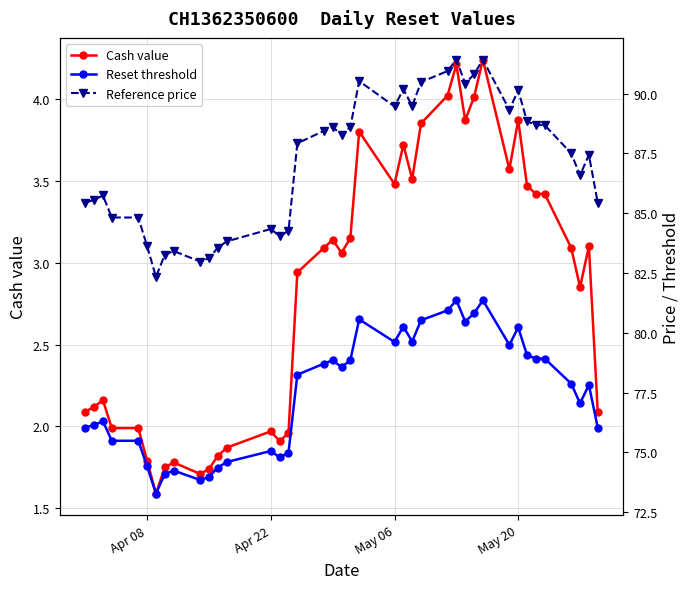

True or false: Cash value has more than 0 points higher than both neighbors.

True